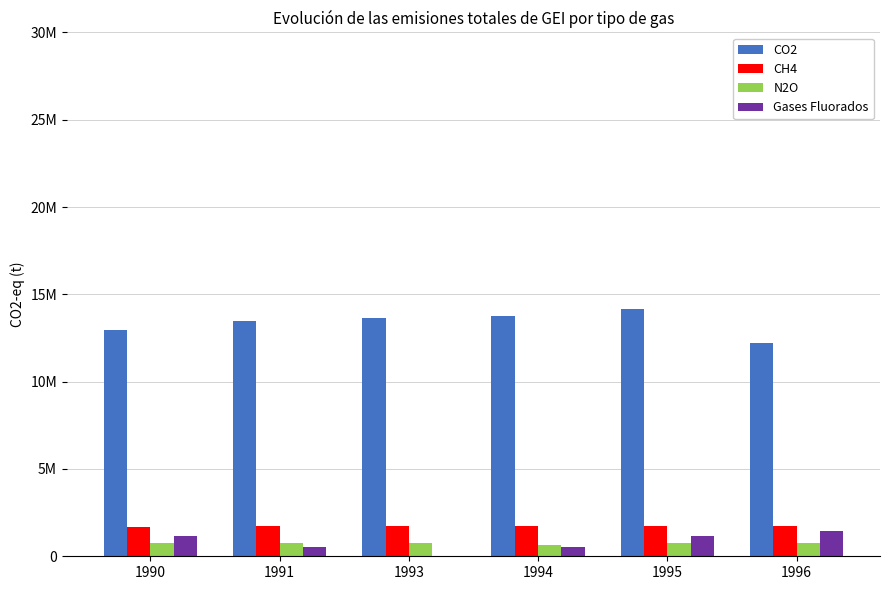

Is the value of CO2 at 1996 greater than the value of CH4 at 1991?

Yes